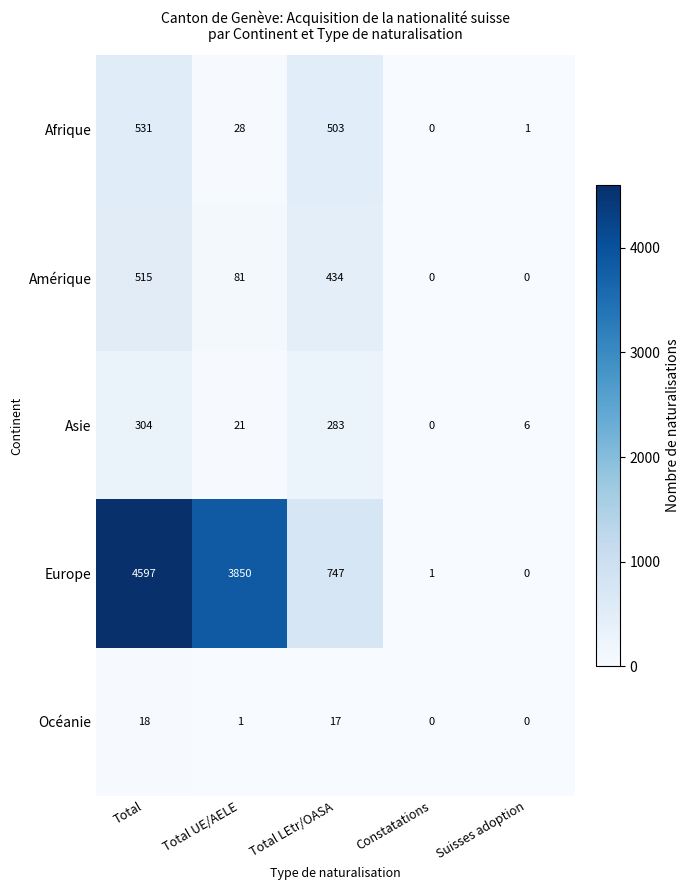

At Total LEtr/OASA, list the series in order from smallest to largest.

Océanie, Asie, Amérique, Afrique, Europe